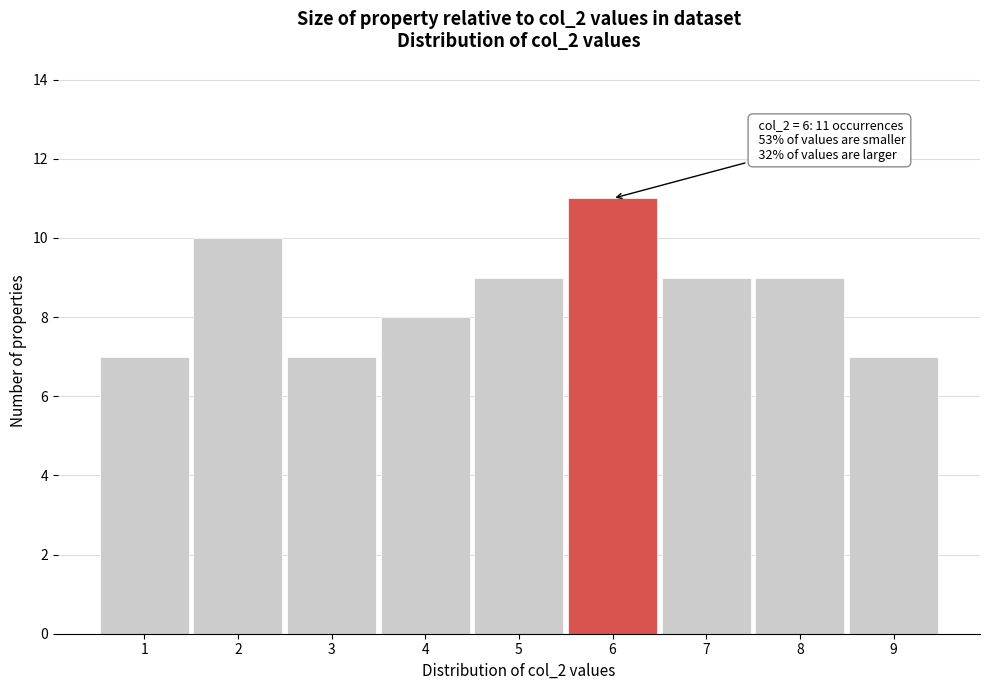

Which range on the x-axis has the tallest bar?

5.5 to 6.5